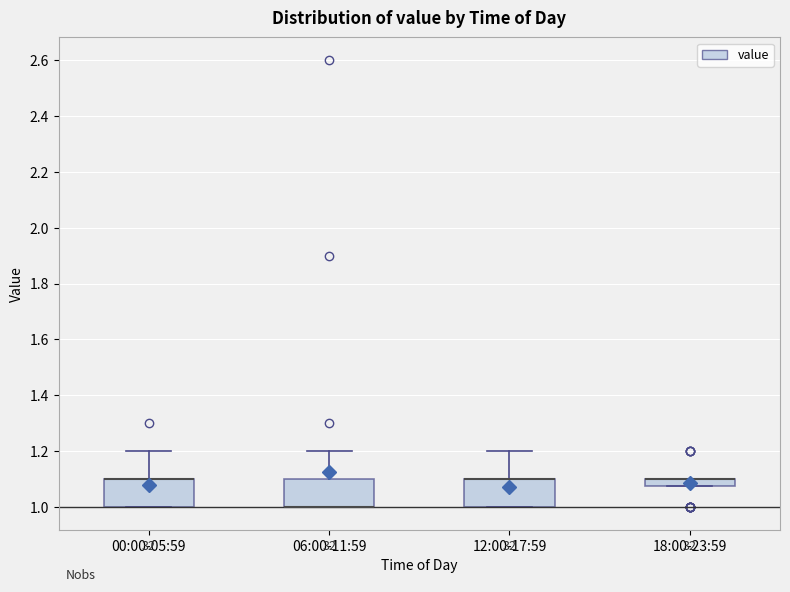

Where is the upper edge of the box for 12:00-17:59 on the y-axis? The values are not printed on the chart, so give them approximately, as read against the axis.

1.10